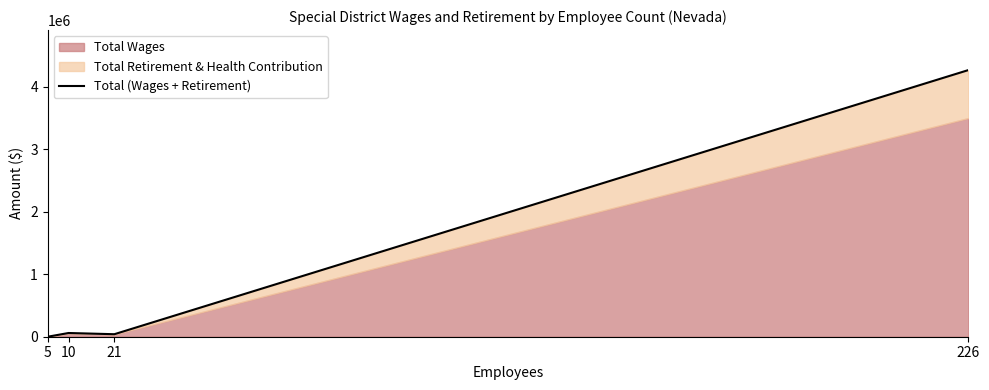

How many positive values are there?

3